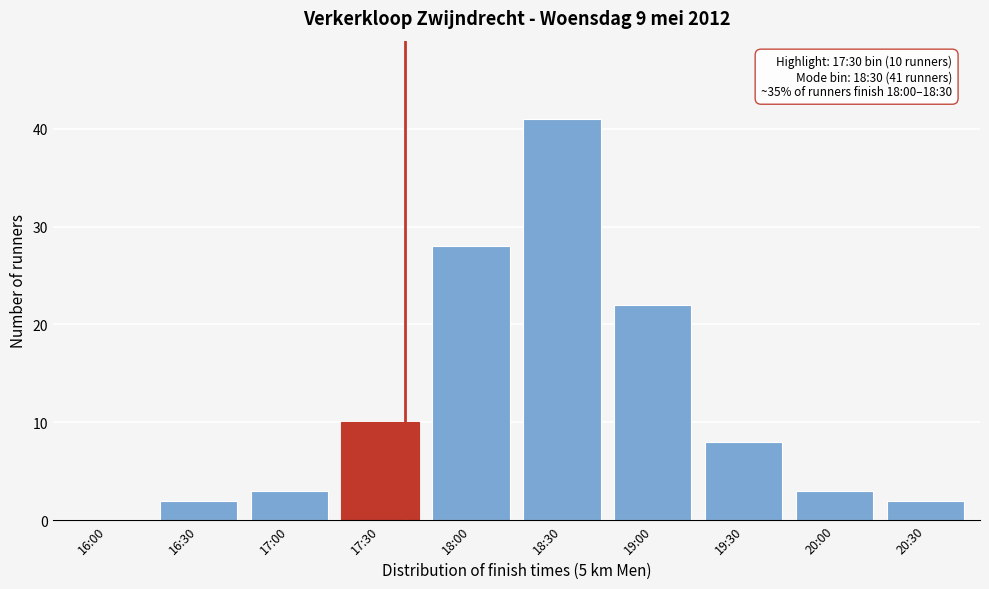

Reading left to right, extract all data points from this chart.

16:00=0	16:30=2	17:00=3	17:30=10	18:00=28	18:30=41	19:00=22	19:30=8	20:00=3	20:30=2